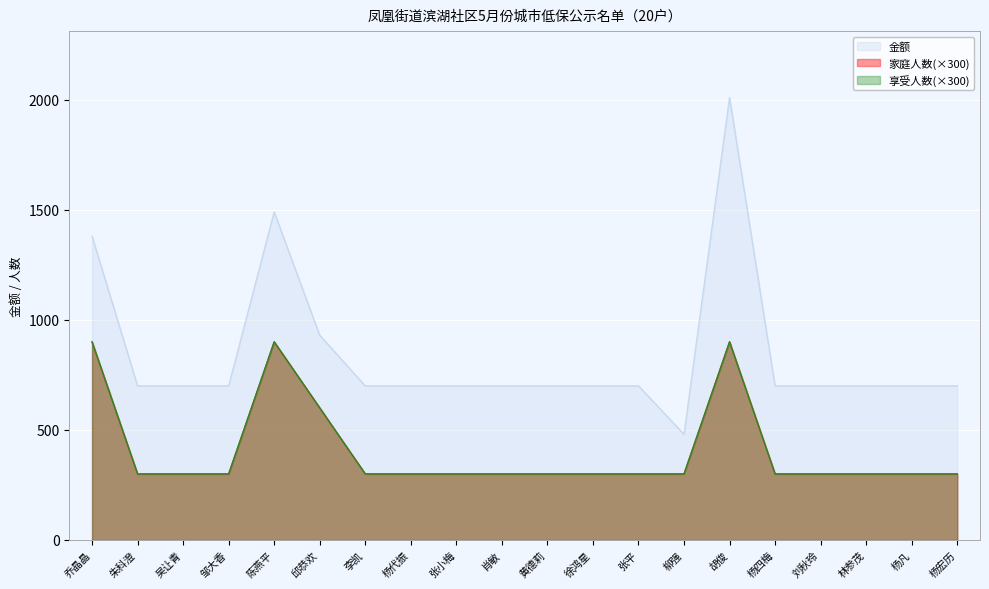

Between 林参茂 and 徐鸿星, which is larger?

林参茂